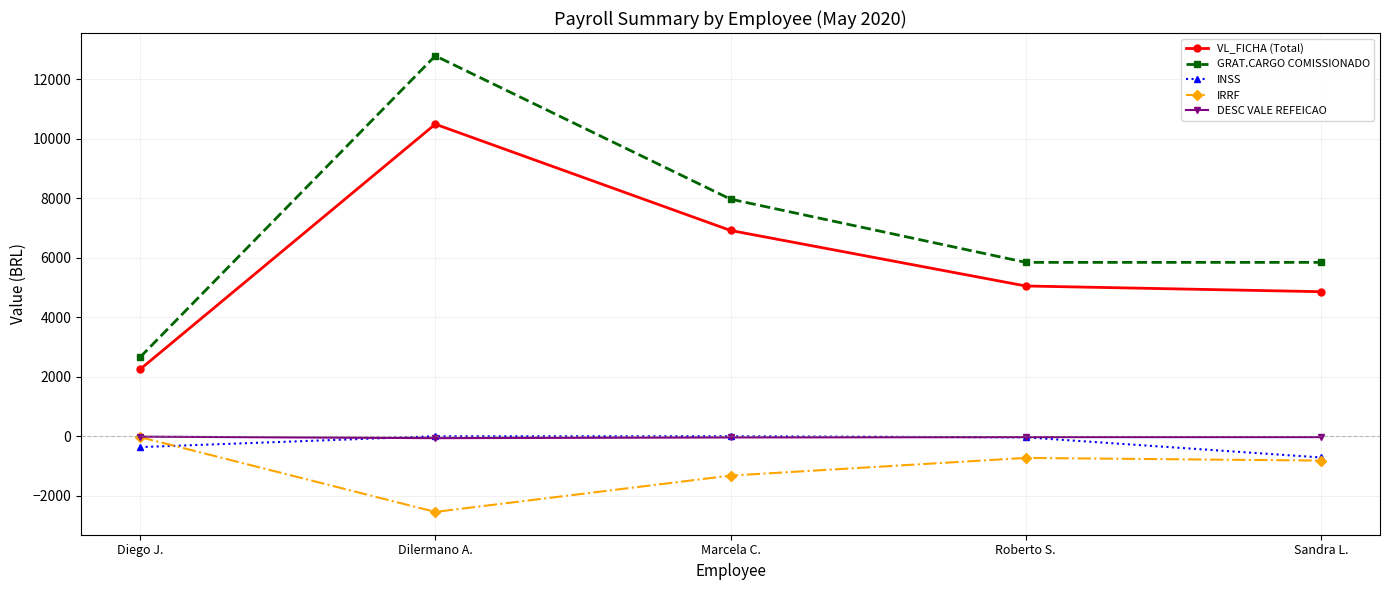

What is the label of the 5th point from the left?

Sandra L.